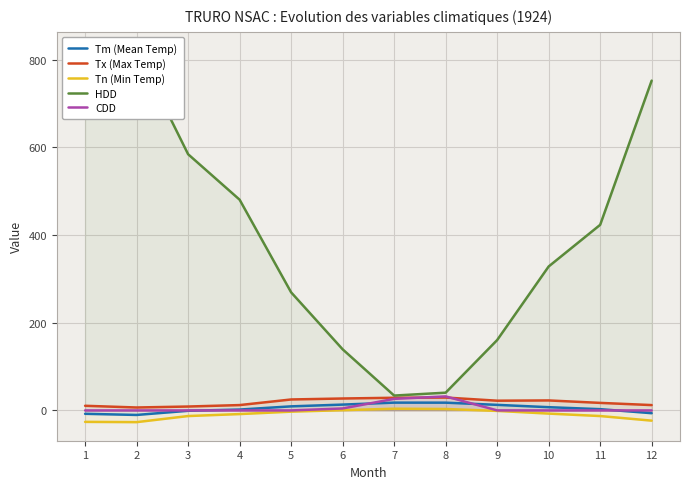

How many series are shown in this chart?

5